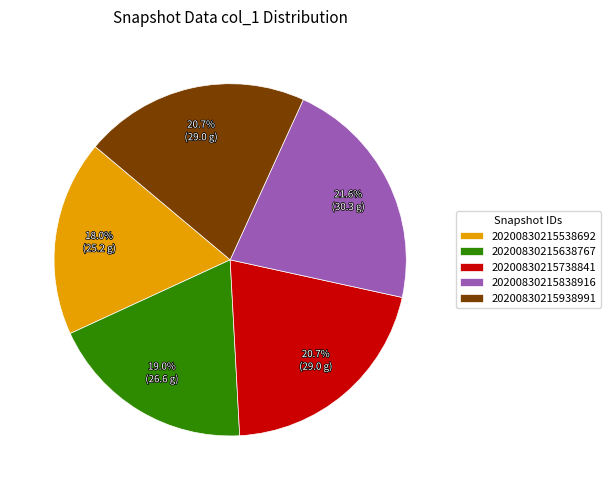

To the nearest percent, what is the average slice percentage?

20%